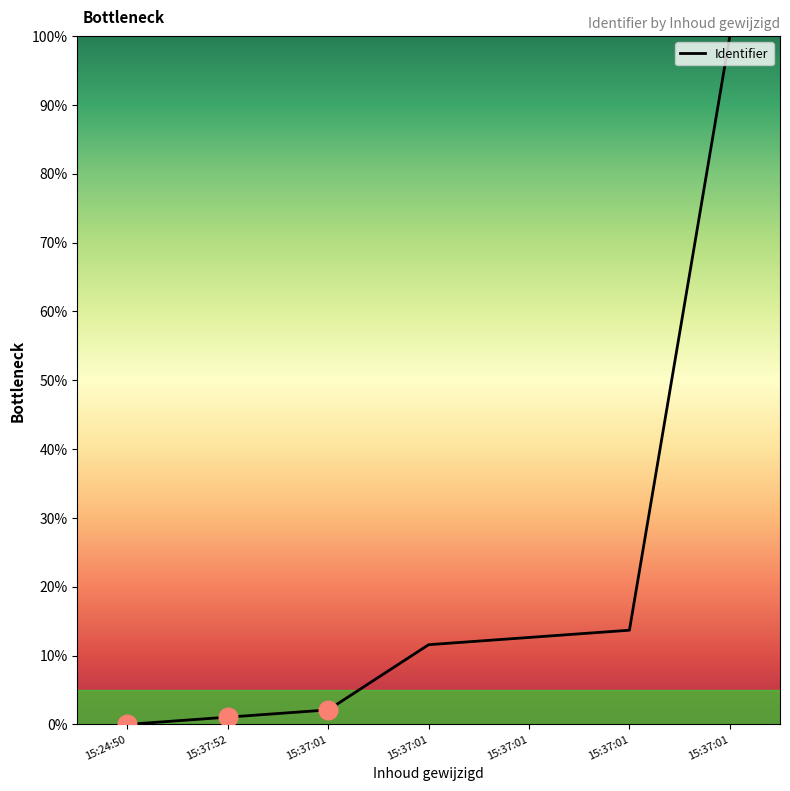

How many values are above zero?

6